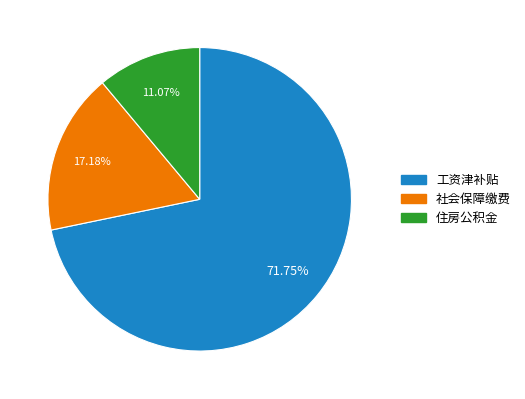

Combined, do 社会保障缴费 and 住房公积金 account for over 50%?

No